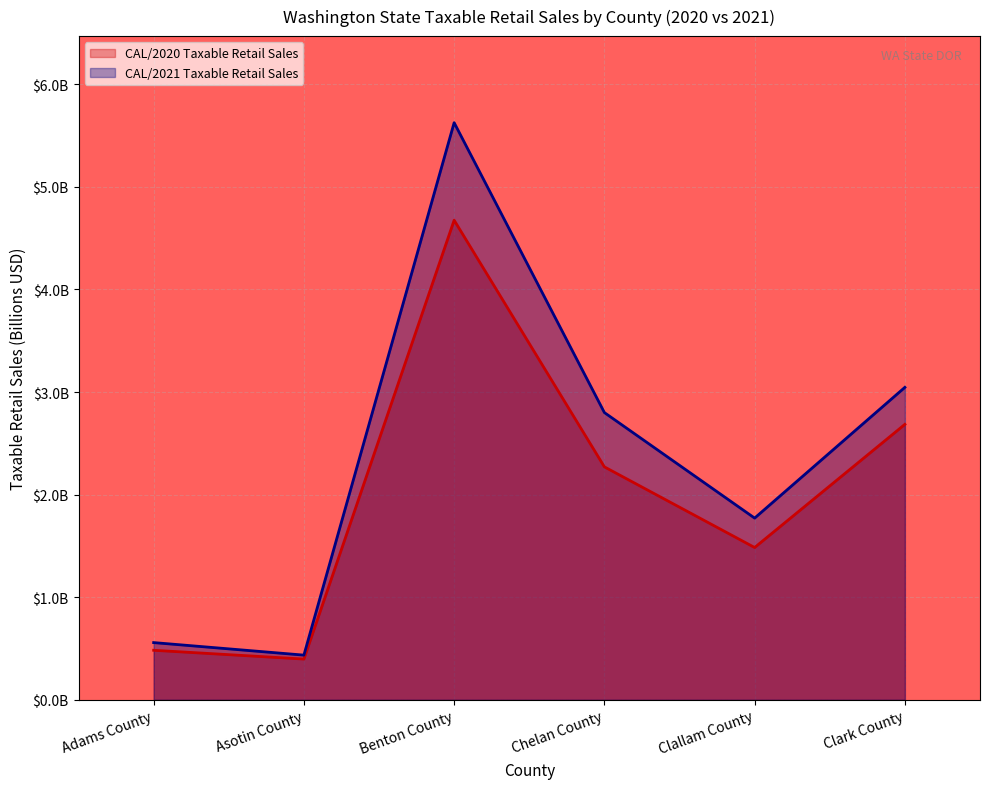

True or false: CAL/2021 Taxable Retail Sales and CAL/2020 Taxable Retail Sales cross at least once.

False